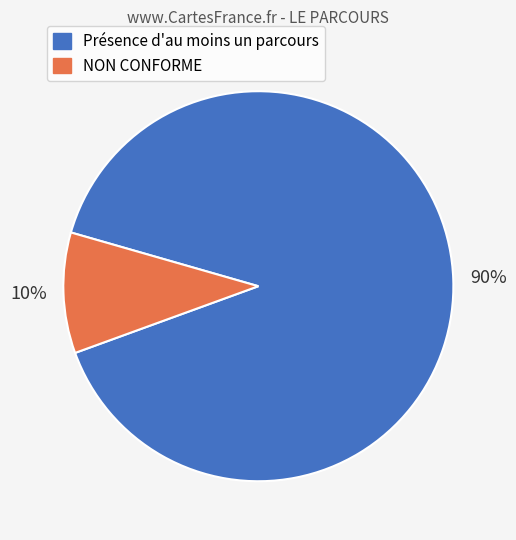

Which slice represents more than half of the pie?

Présence d'au moins un parcours